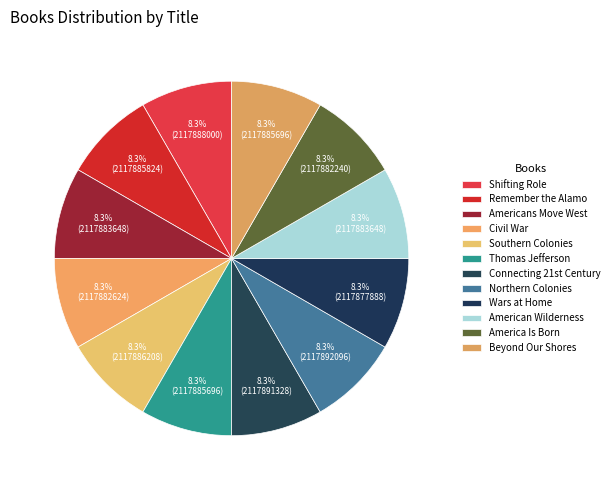

What portion of the pie excludes Northern Colonies?

91.7%